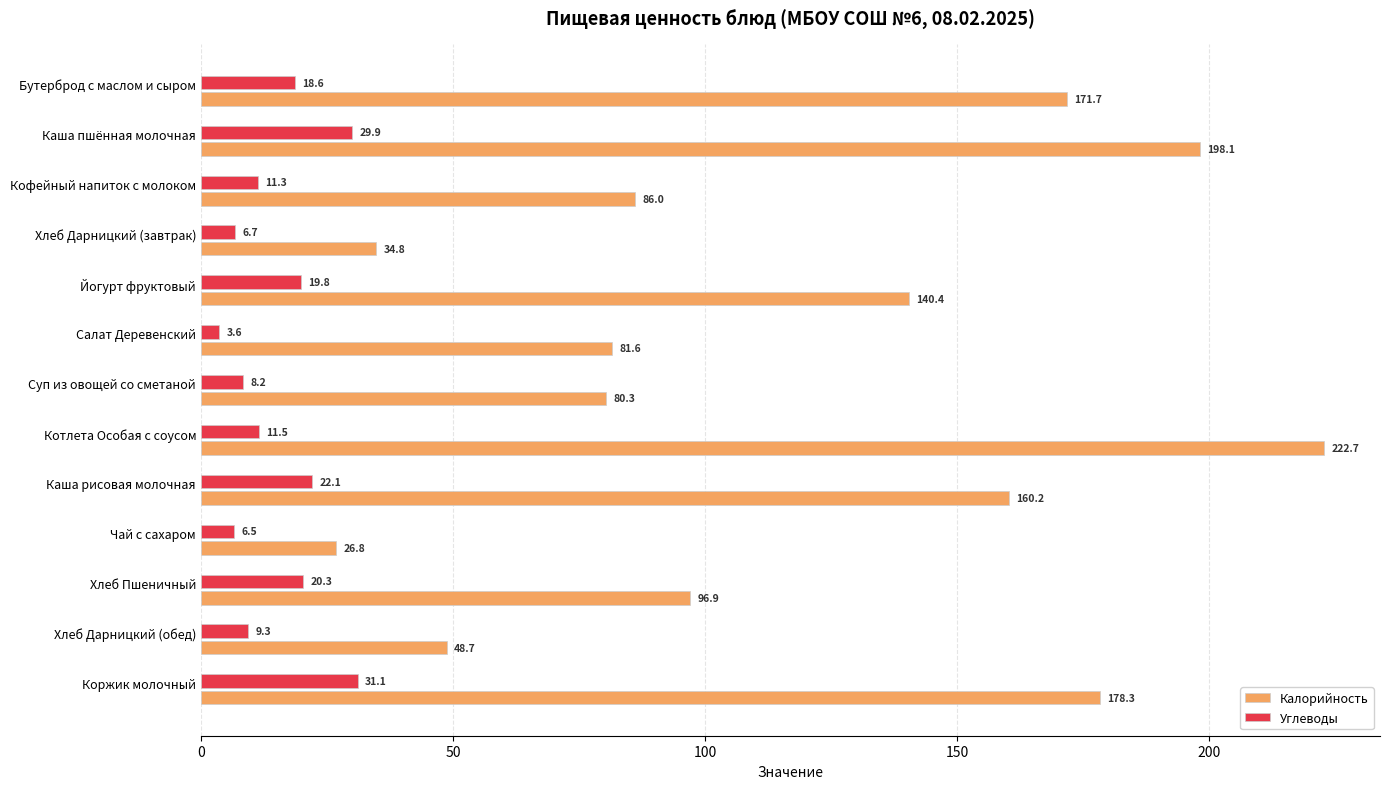

What is the sum of all Калорийность values?

1526.5